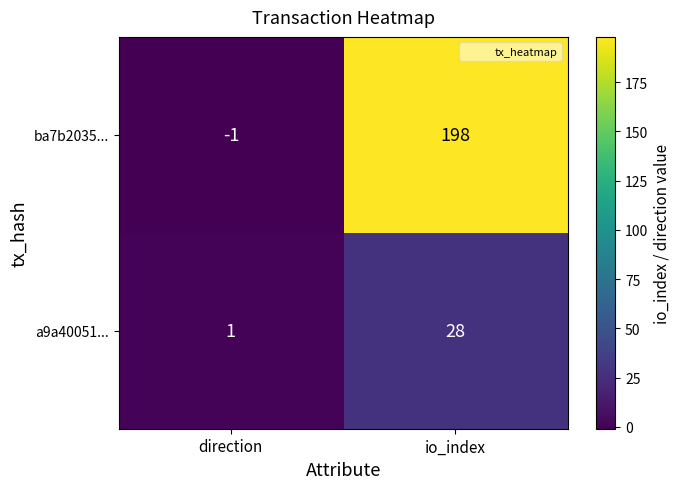

Rank the series by their maximum value, from highest to lowest.

ba7b2035..., a9a40051...